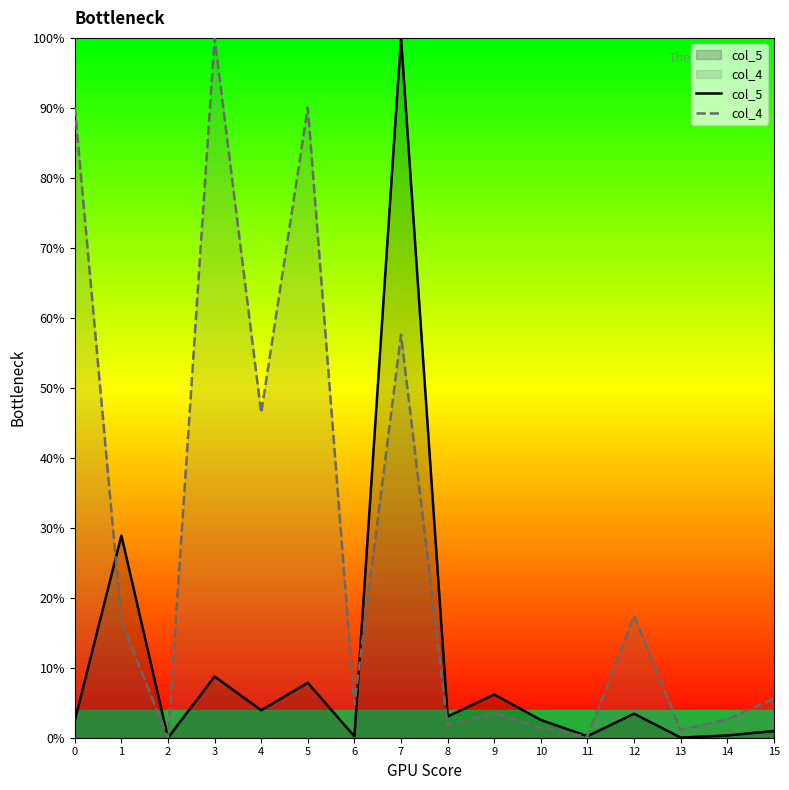

The value of col_4 at 10 is 1.5. True or false?

True